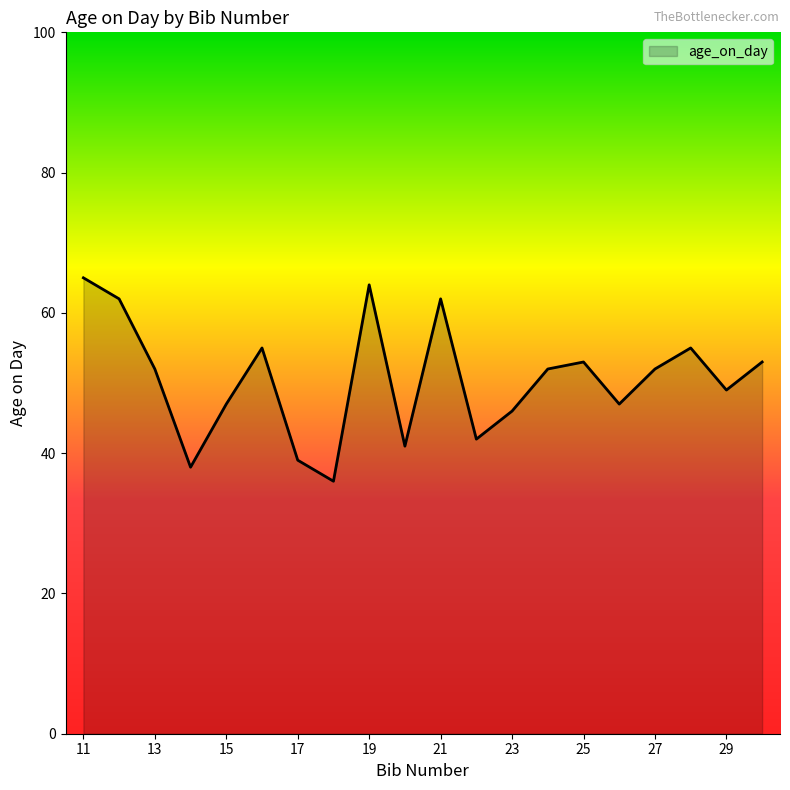

What is the minimum value shown in the chart?

36